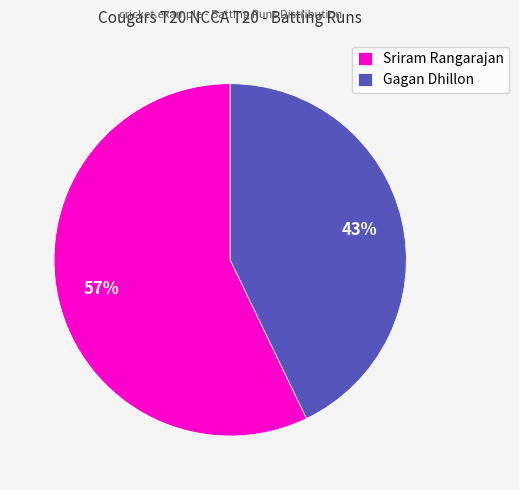

What is the smallest slice in the pie chart?

Gagan Dhillon